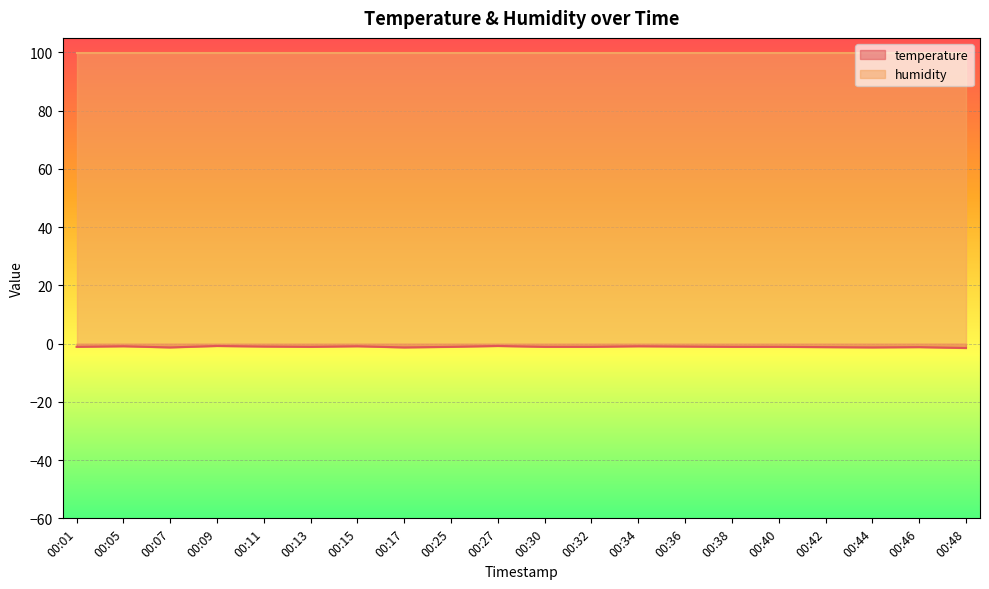

List the labels in order of value, largest first.

00:09, 00:27, 00:05, 00:15, 00:34, 00:11, 00:36, 00:01, 00:13, 00:25, 00:30, 00:32, 00:38, 00:40, 00:42, 00:46, 00:07, 00:17, 00:44, 00:48